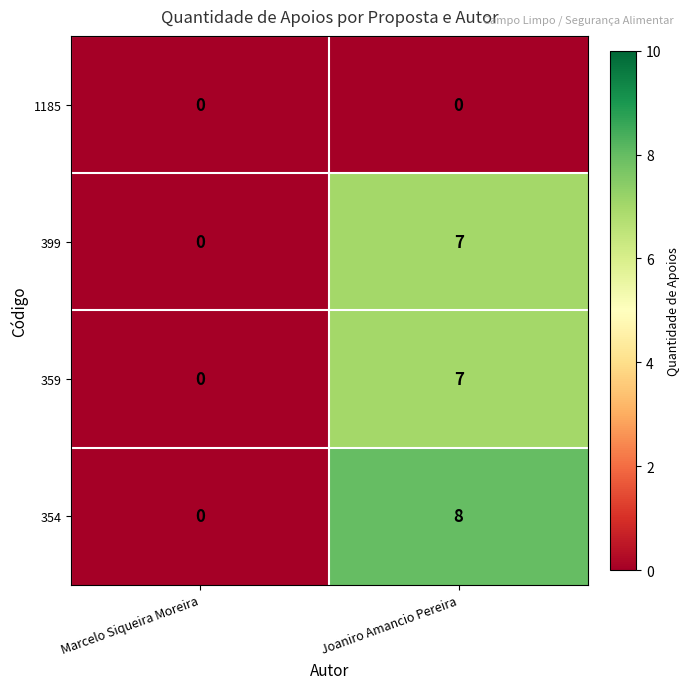

At which category is the sum across all series the highest?

Joaniro Amancio Pereira